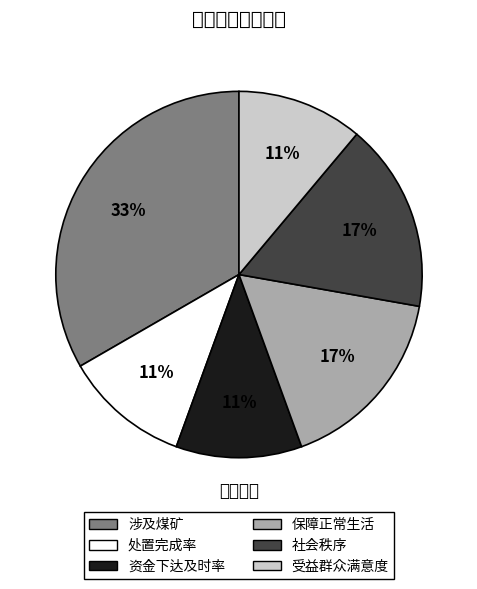

Is the sum of 社会秩序 and 保障正常生活 greater than half?

No